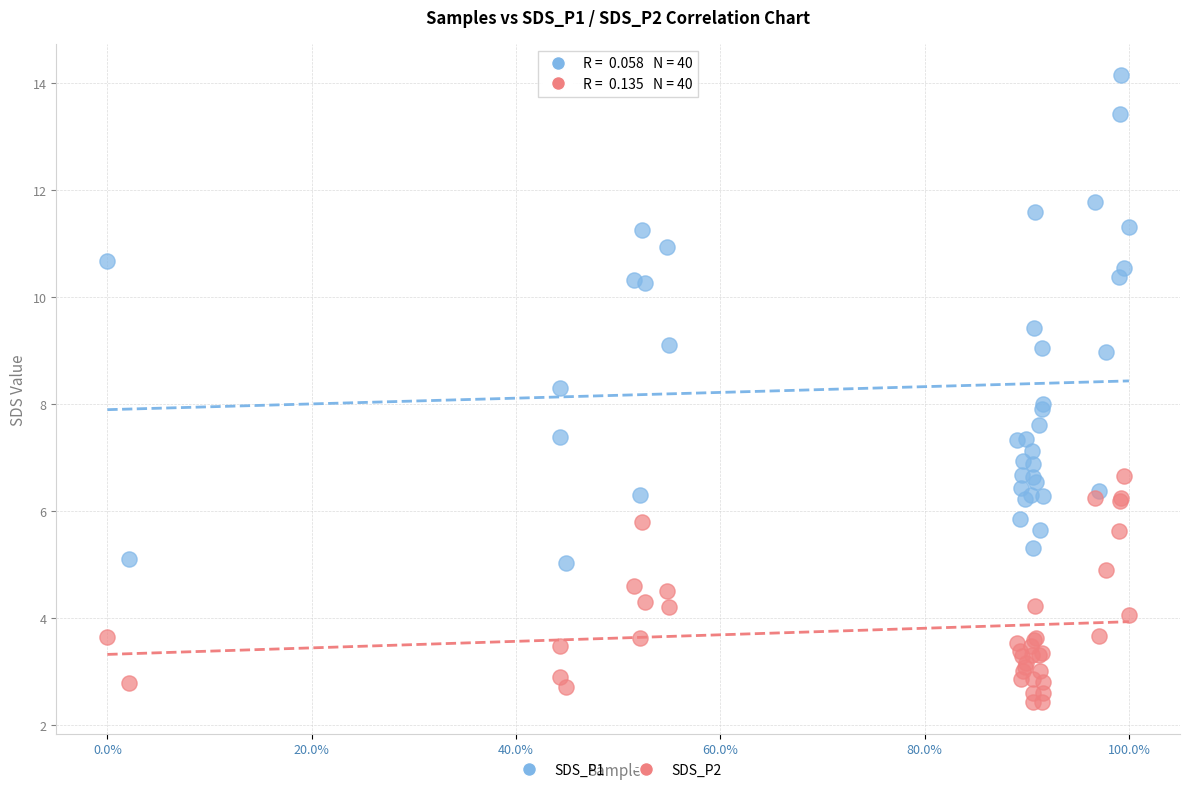

What is the X range (max minus min) for the scatter plot?

1.0